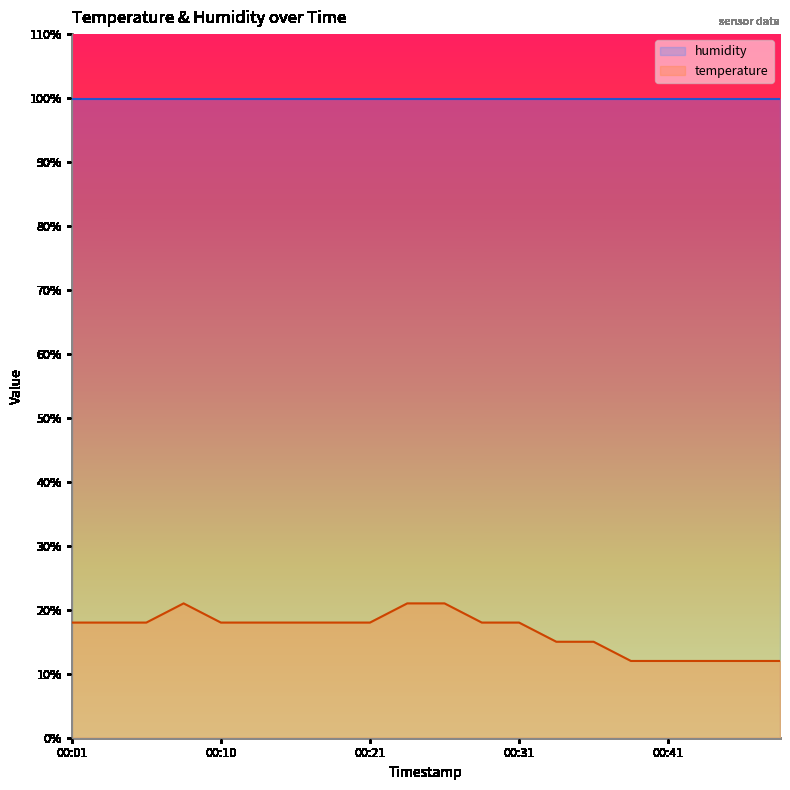

The chart shows a value of 11.5 at 00:03. True or false?

False